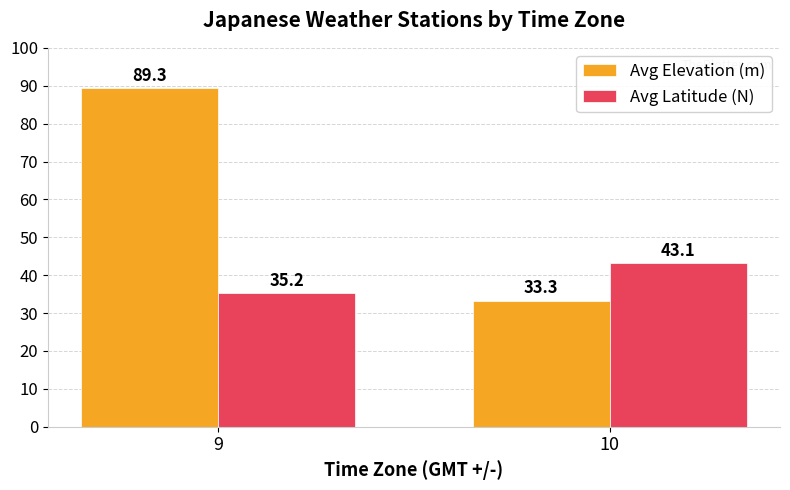

Reading left to right, what are all the values shown in this chart?

Avg Elevation (m): 89.3	33.3
Avg Latitude (N): 35.2	43.1